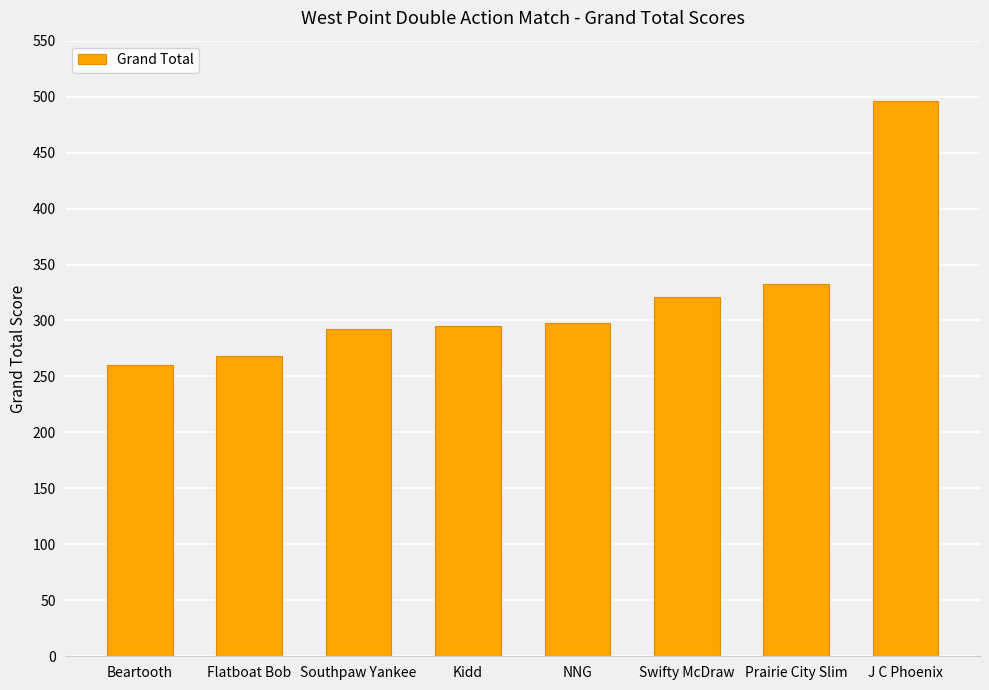

What is the maximum value shown in the chart?

496.3